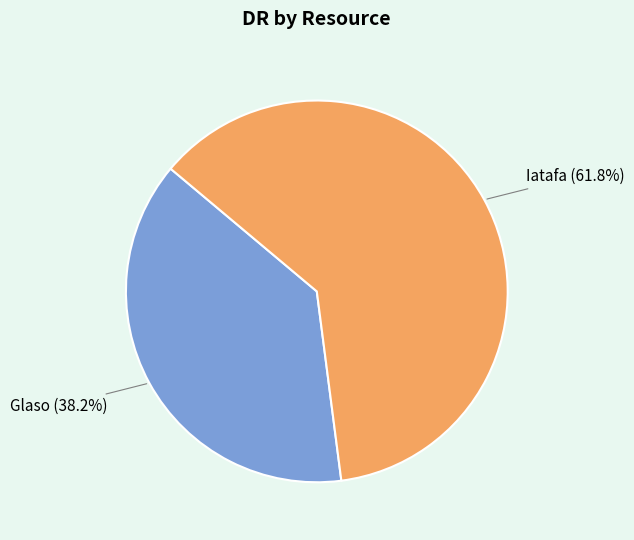

Which slice is the largest?

Iatafa